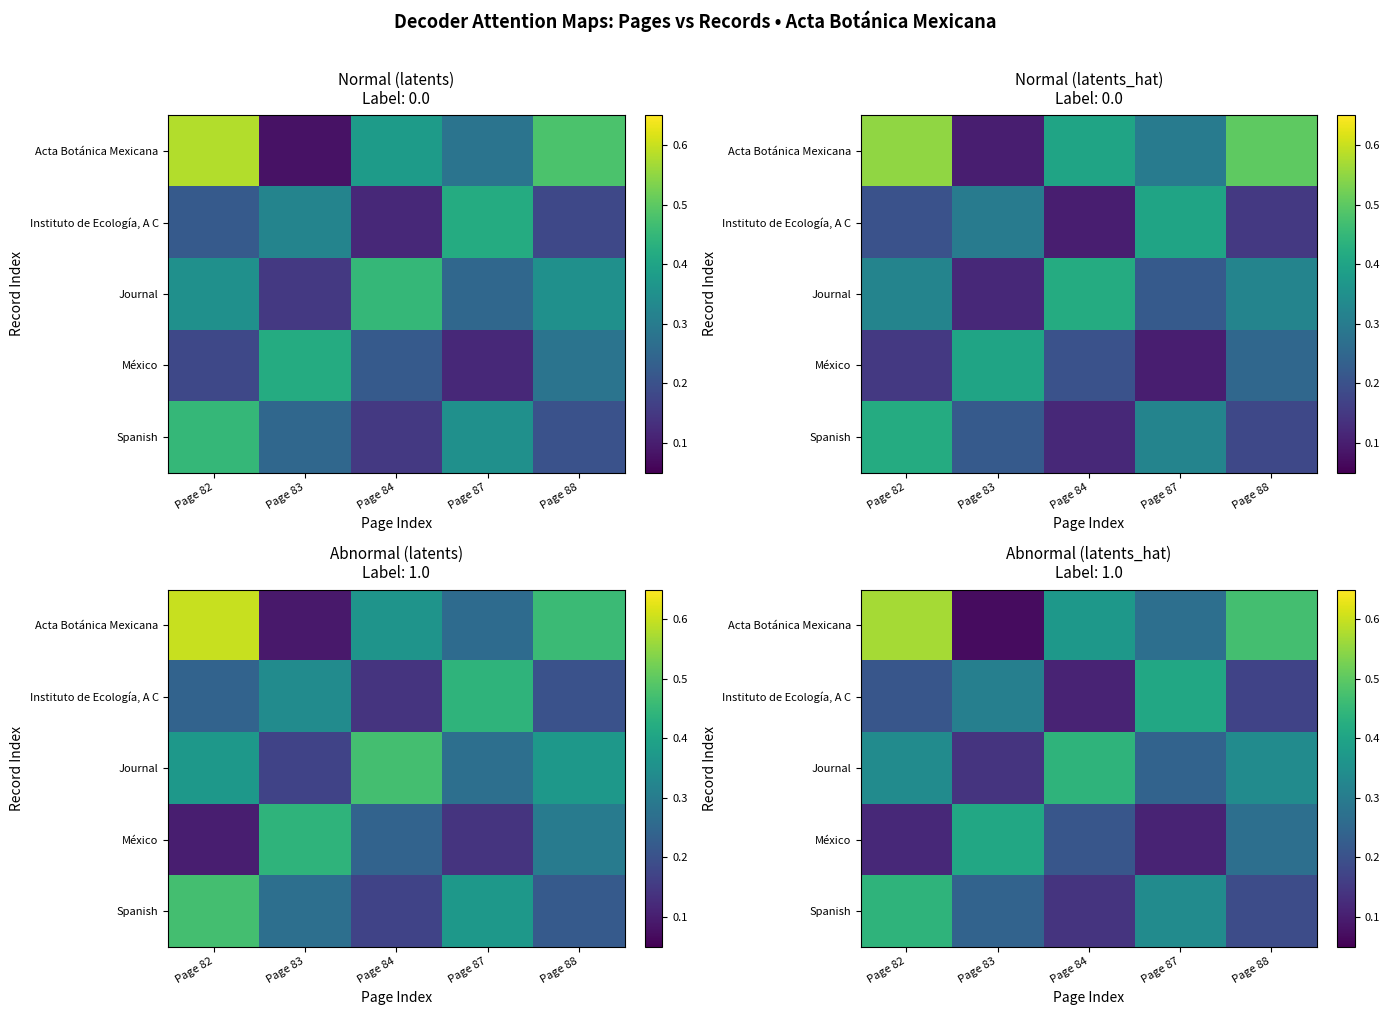

At how many categories does at least one series exceed 0?

5